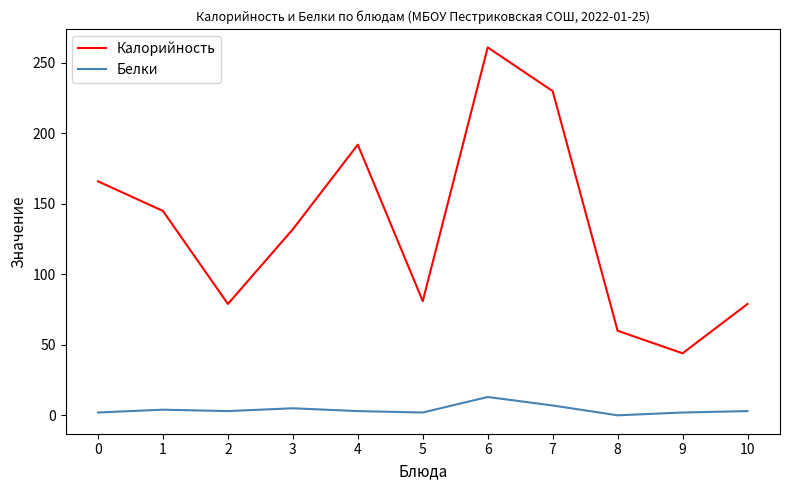

At which label is Калорийность closest to 152?

1